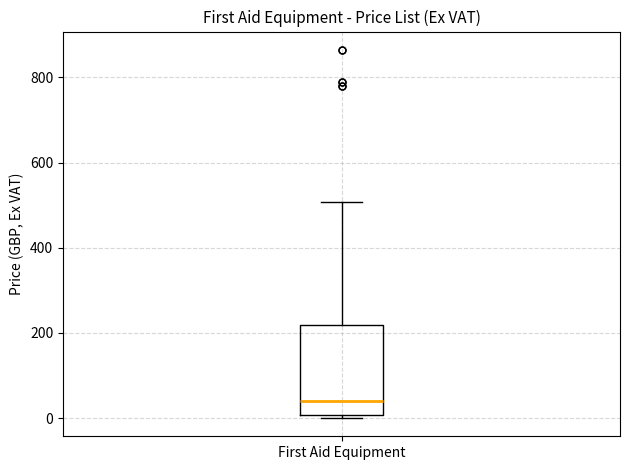

Transcribe this box plot: give where the median line is, the range the box spans, and where the two whiskers end, as read against the y-axis. The values are not printed on the chart, so give them approximately, as read against the axis.

median 40, box 0 to 220, whiskers 0 (just below the box's lower edge) to 500